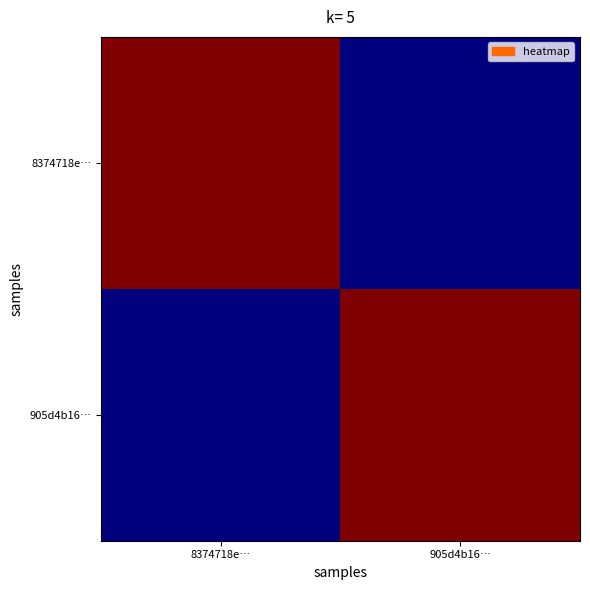

At how many categories does at least one series exceed 0?

2